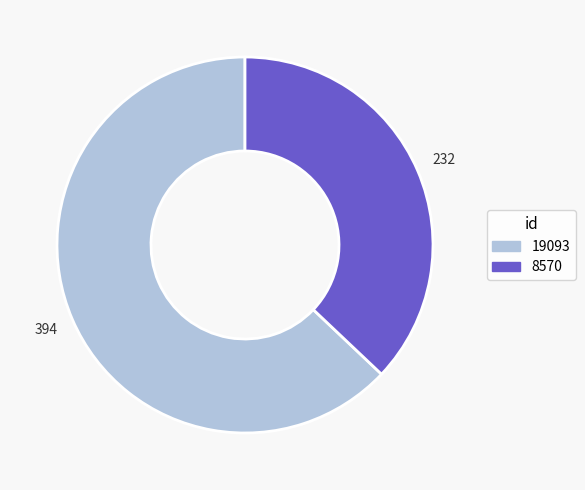

Is the sum of 8570 and 19093 greater than half?

Yes